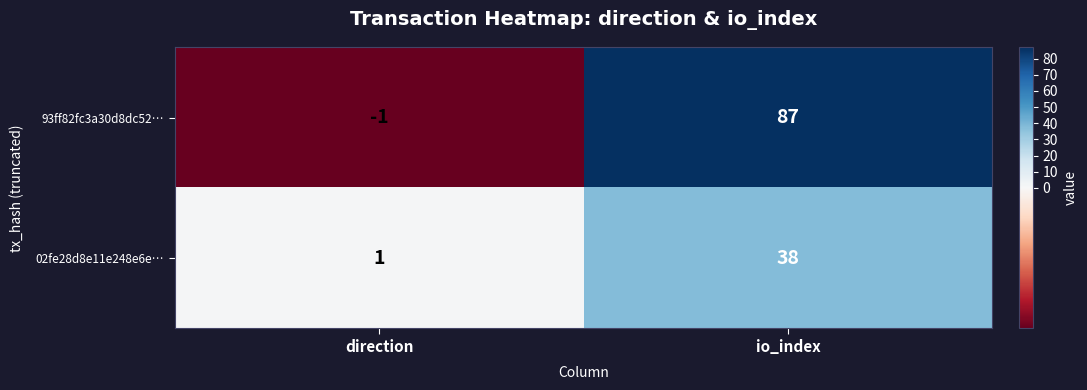

Which series has the largest total across all categories?

93ff82fc3a30d8dc52…